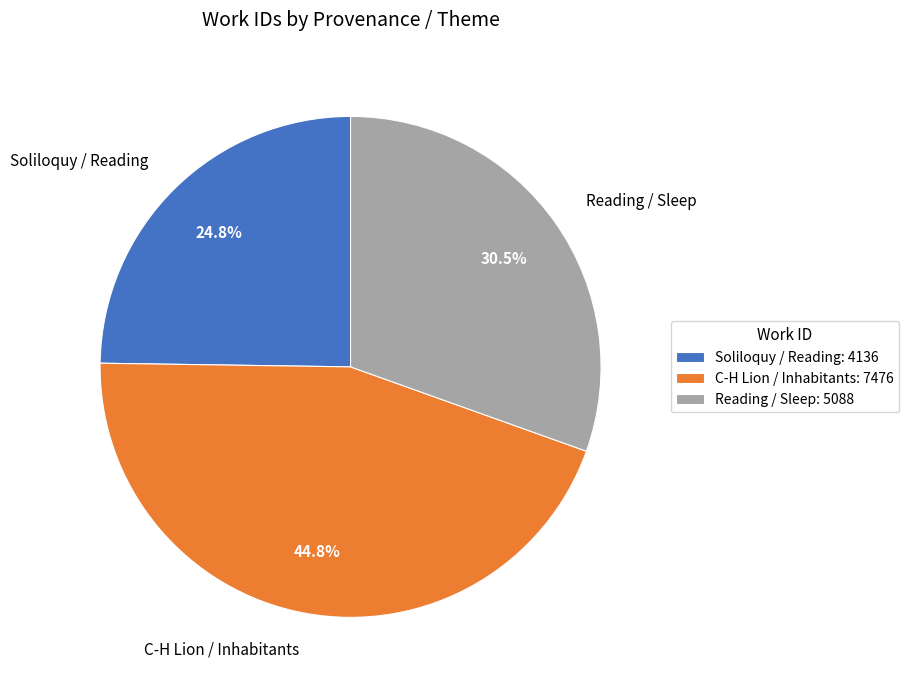

To the nearest percent, what is the difference between the Reading / Sleep and Soliloquy / Reading slice percentages?

6%